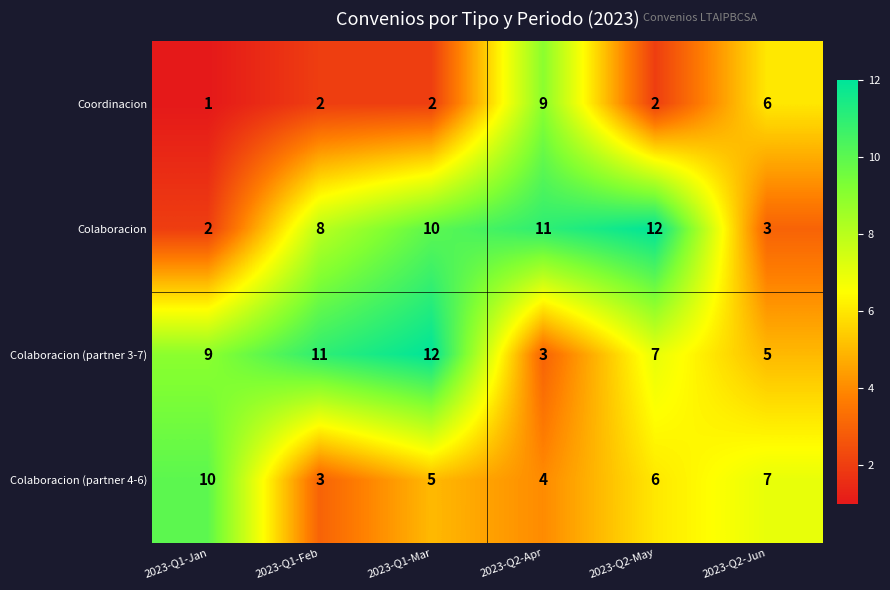

Count the Colaboracion values in the range 3 to 11.

4